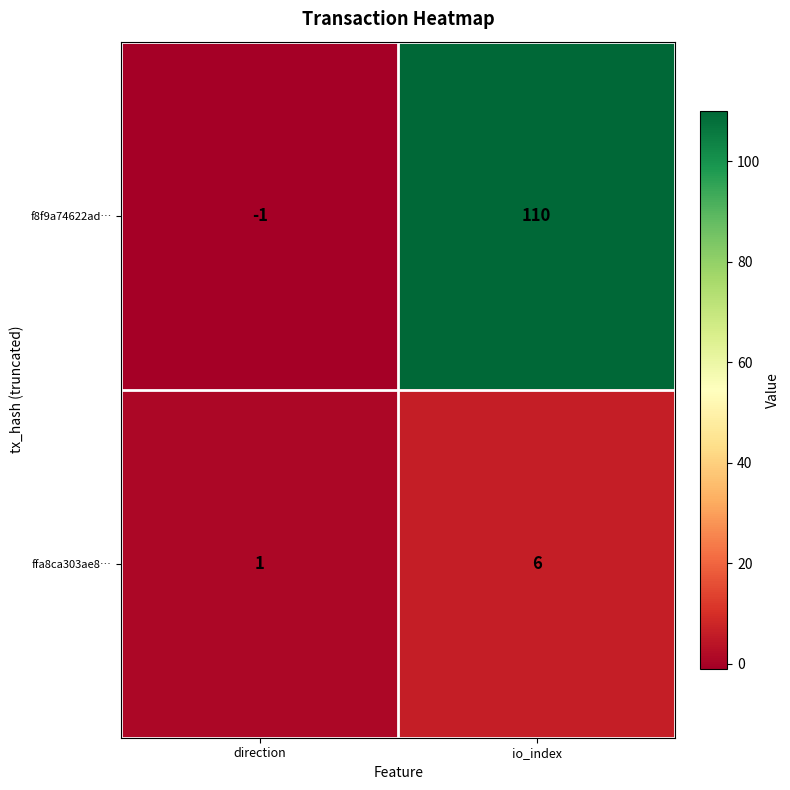

At which label does ffa8ca303ae8… reach its minimum?

direction